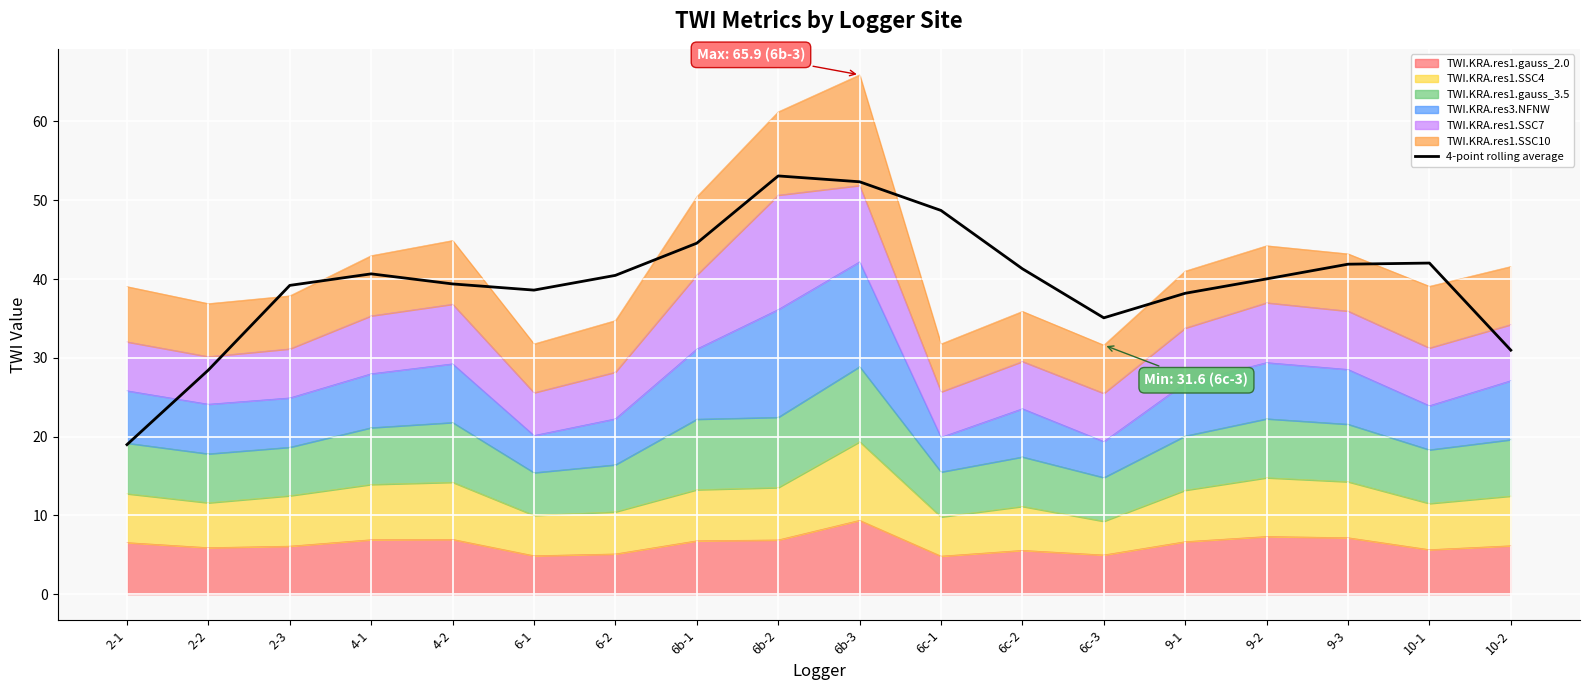

The value at 4-1 is 40.7. True or false?

True